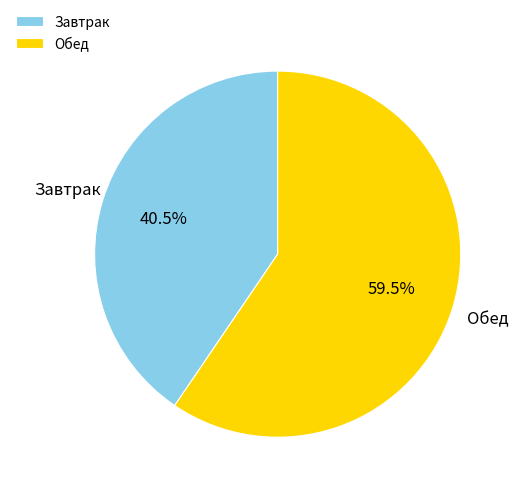

Which slice is the largest?

Обед